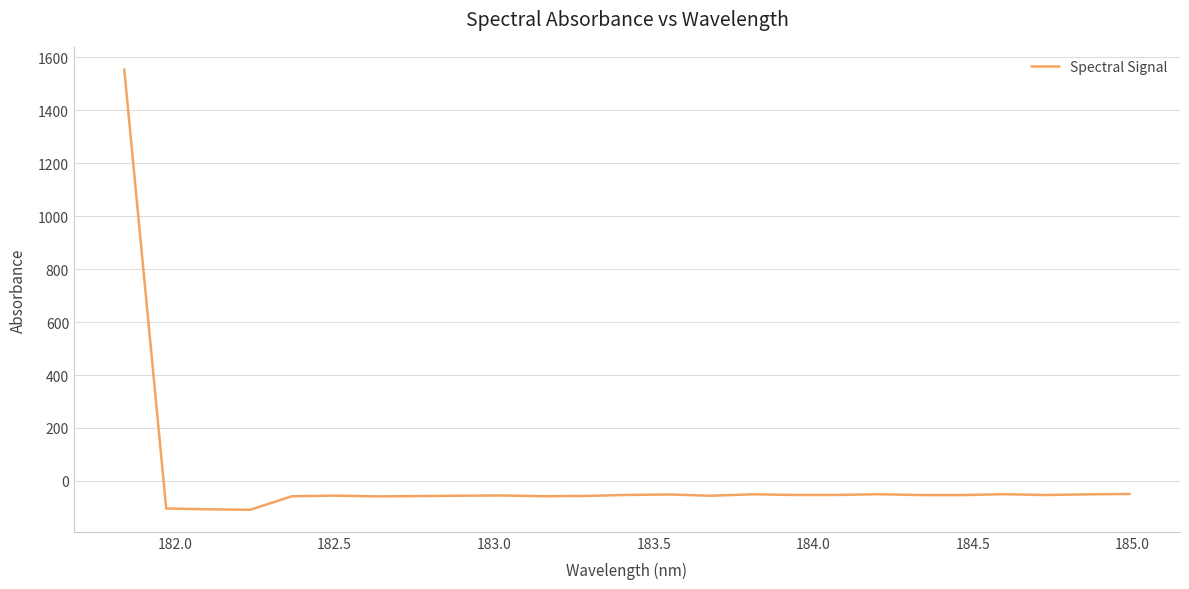

Does the chart display data point markers on the line(s)?

No